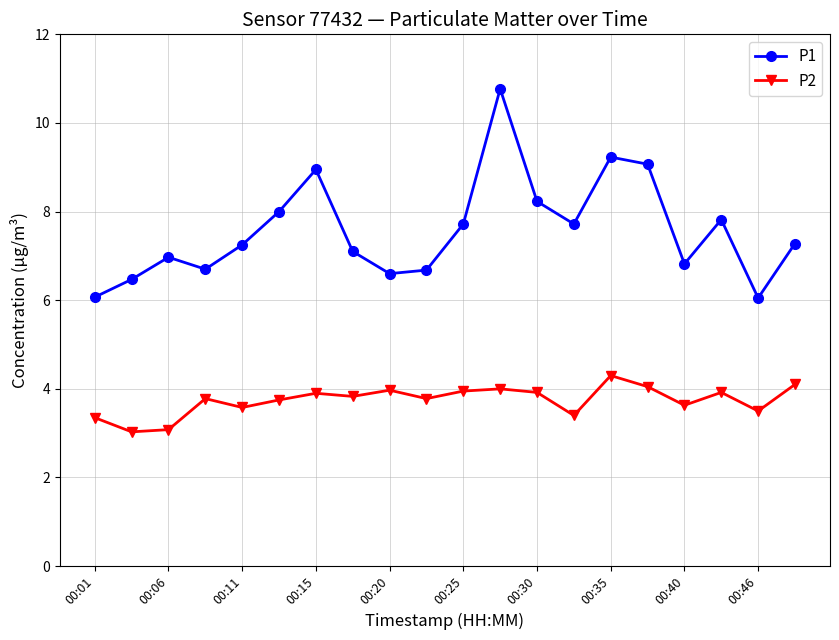

What is the value of the P1 point at the 17th from the left?

6.8